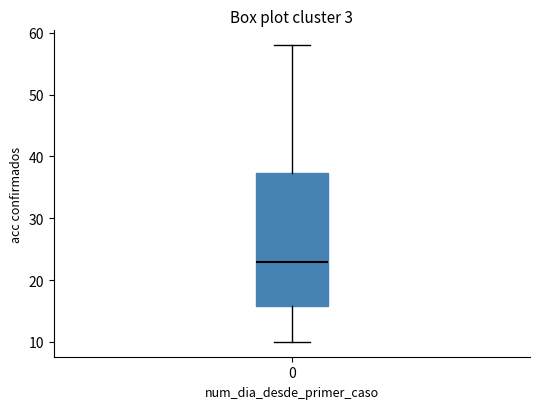

Read this box plot against the y-axis: the position of the median line, the range covered by the box, and the ends of both whiskers. The values are not printed on the chart, so give them approximately, as read against the axis.

median 23, box 16 to 37, whiskers 10 to 58